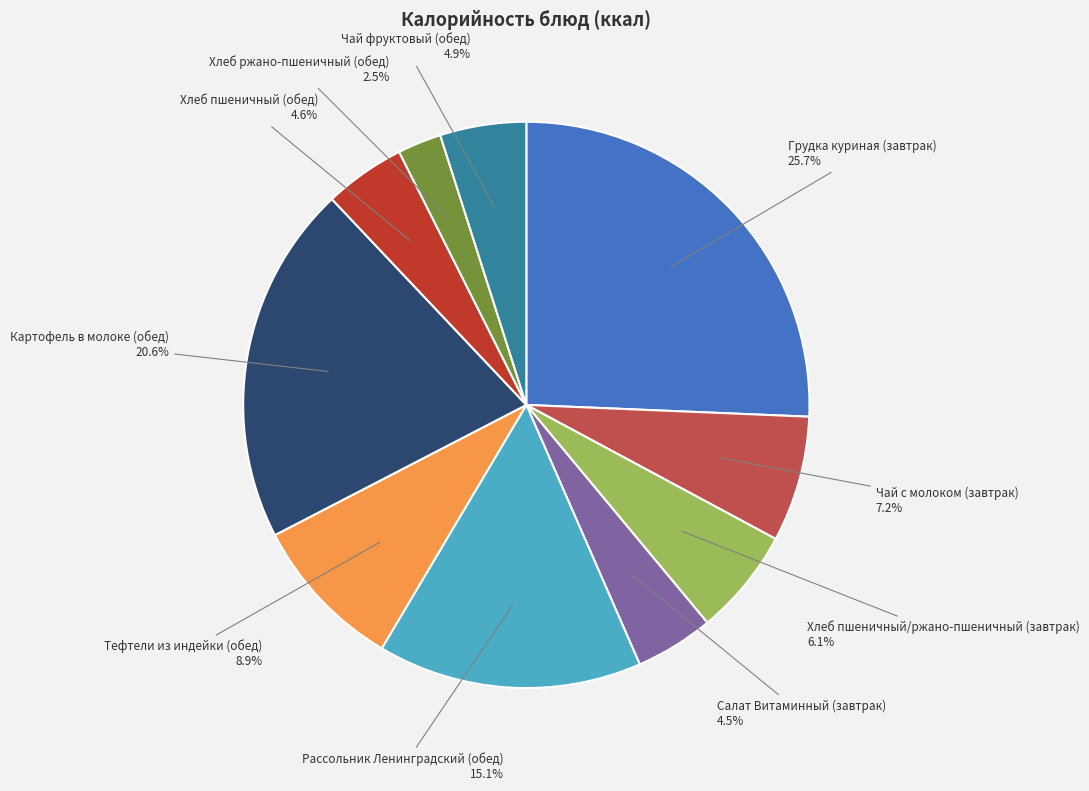

What is the ratio of the value at Чай с молоком (завтрак) to the value at Грудка куриная (завтрак)?

0.3